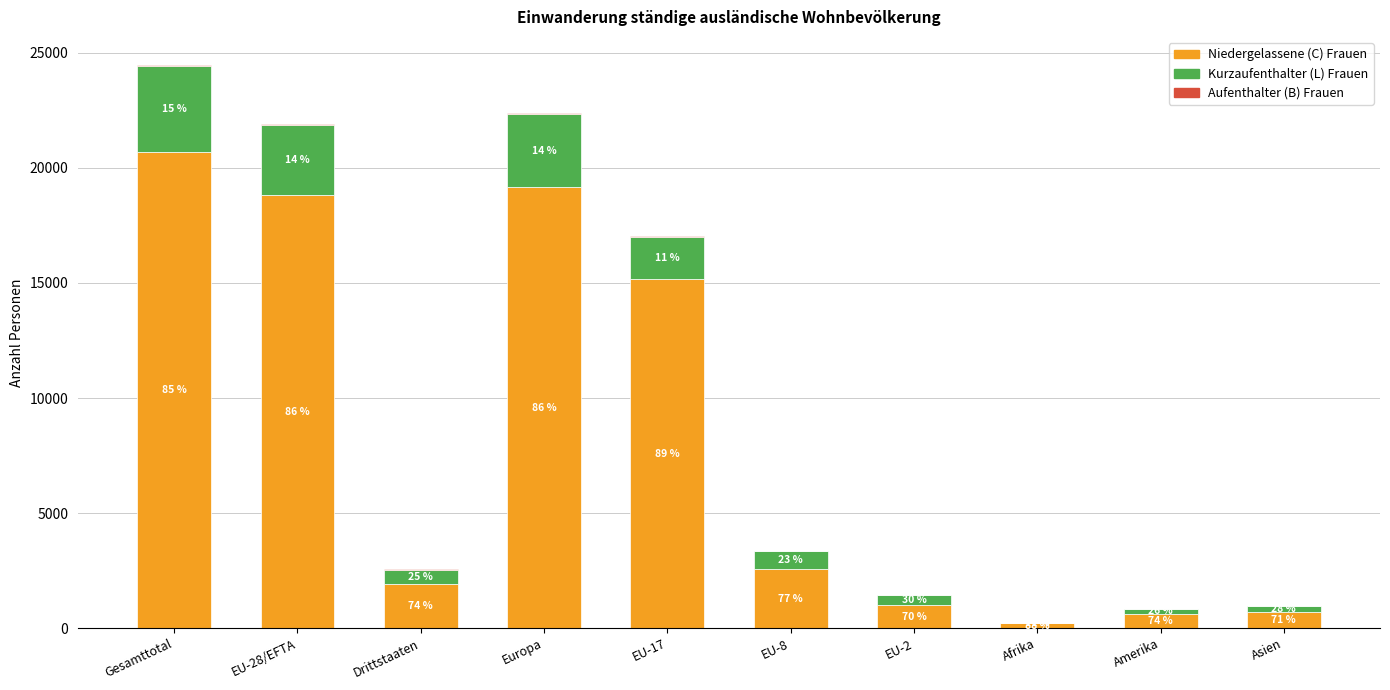

Which series has the widest spread of values?

Niedergelassene (C) Frauen